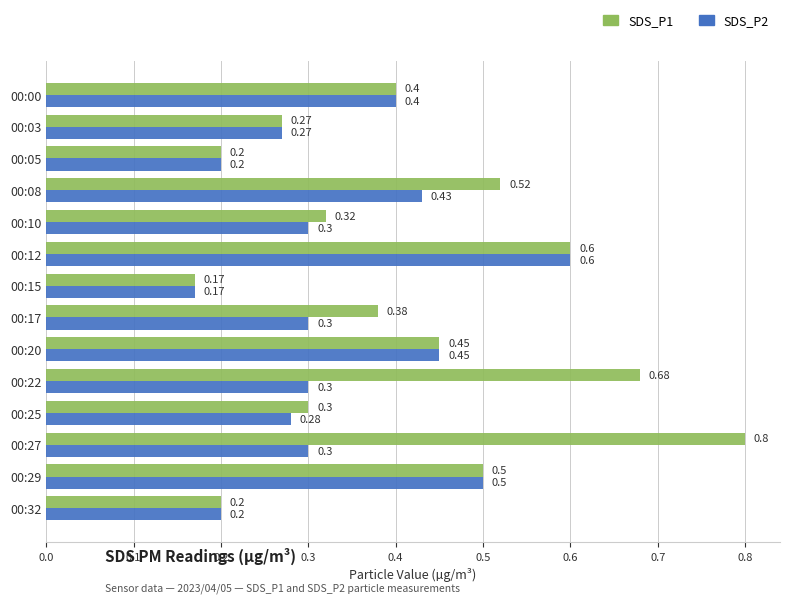

List the series in order of their overall mean, highest first.

SDS_P1, SDS_P2